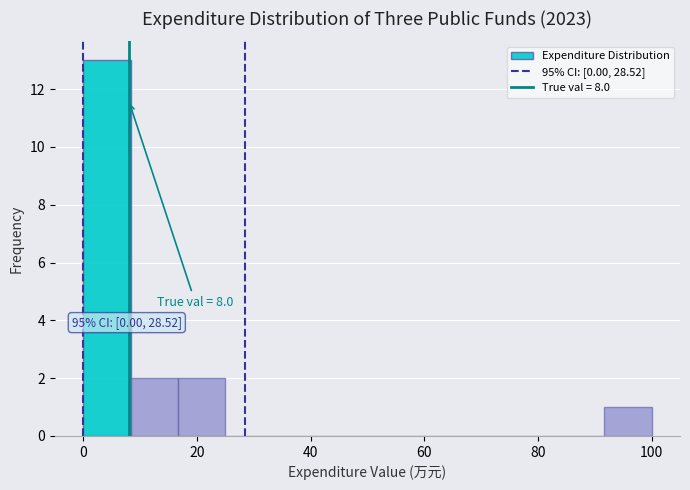

Which range on the x-axis has the tallest bar?

0 to 8